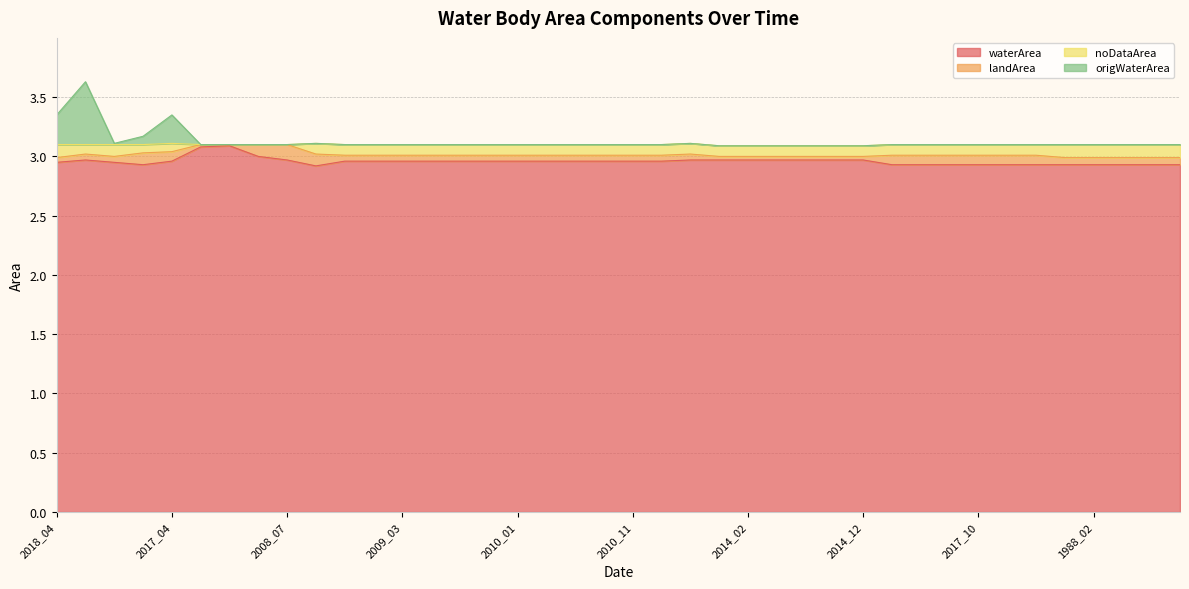

At which category is the sum across all series the highest?

2021_04